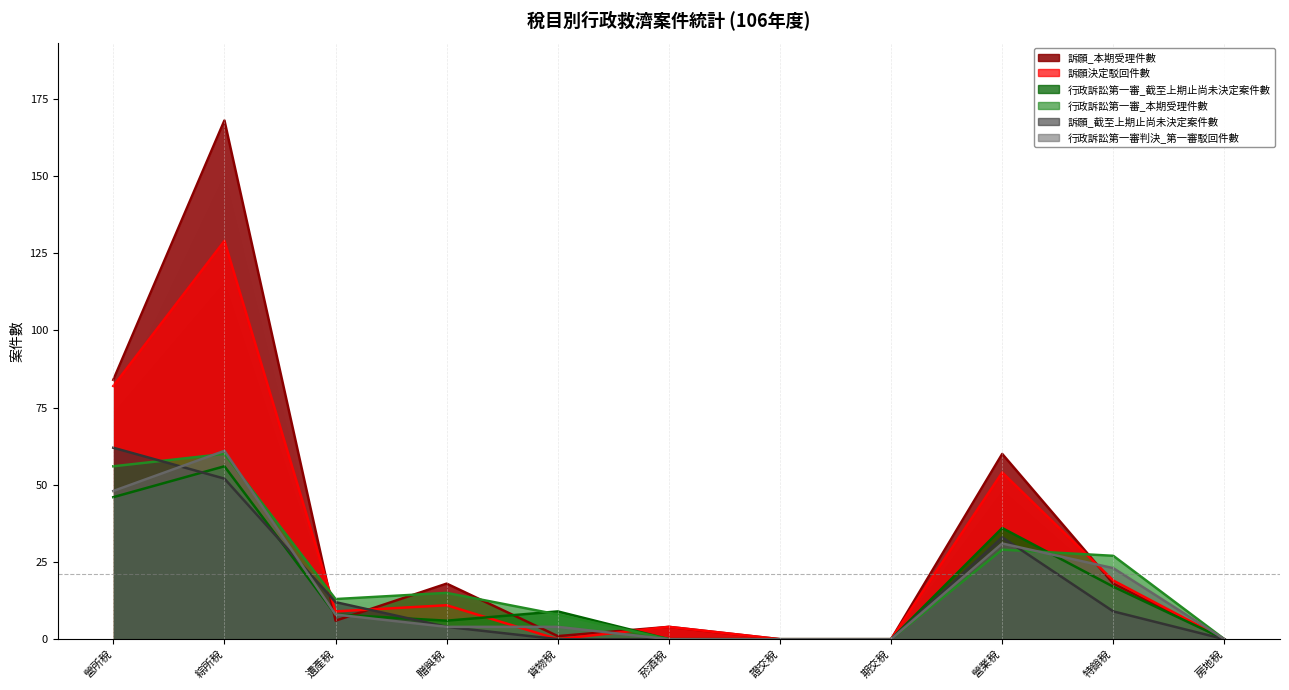

What are all the series names shown in the legend?

訴願_本期受理件數, 訴願決定駁回件數, 行政訴訟第一審_截至上期止尚未決定案件數, 行政訴訟第一審_本期受理件數, 訴願_截至上期止尚未決定案件數, 行政訴訟第一審判決_第一審駁回件數